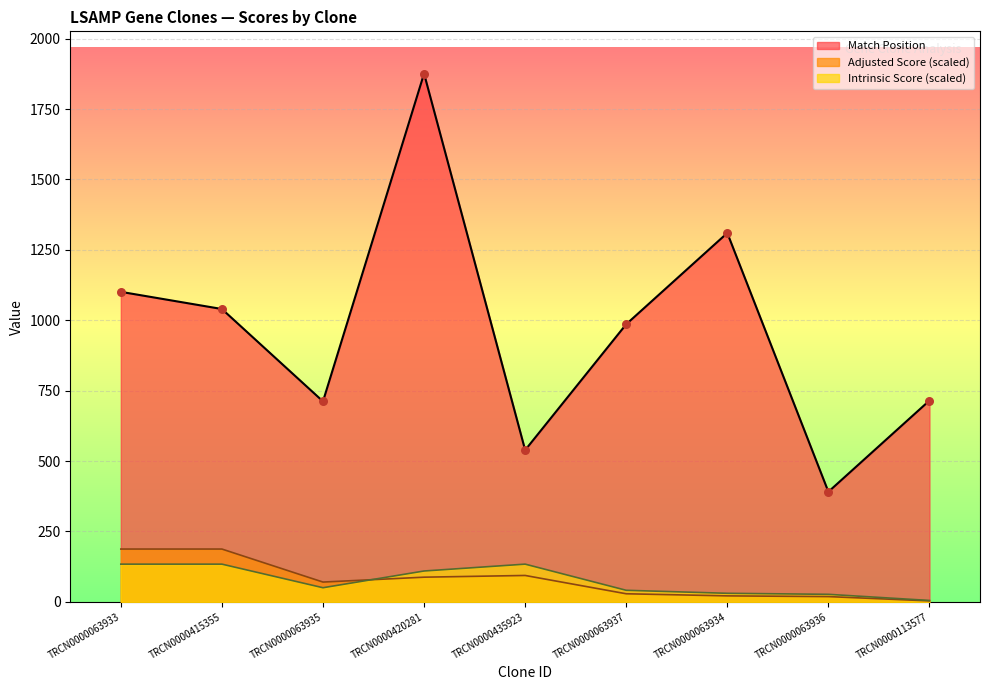

At how many categories does at least one series exceed 761?

5